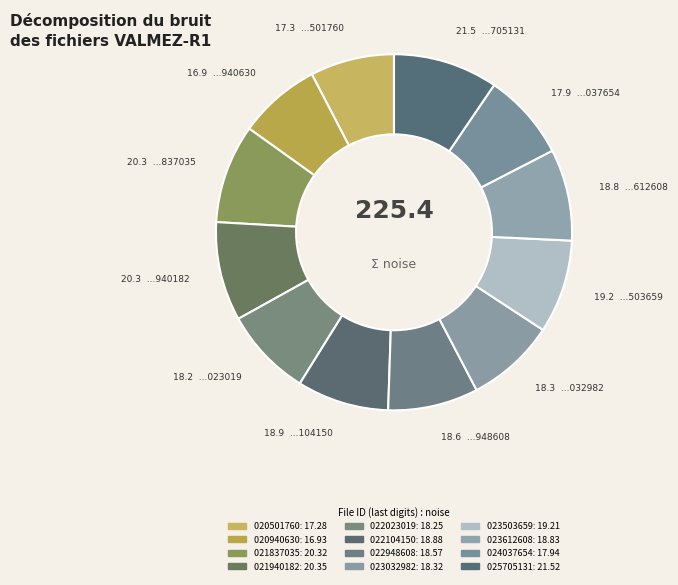

Which category has the smallest portion of the pie?

20210520020940630